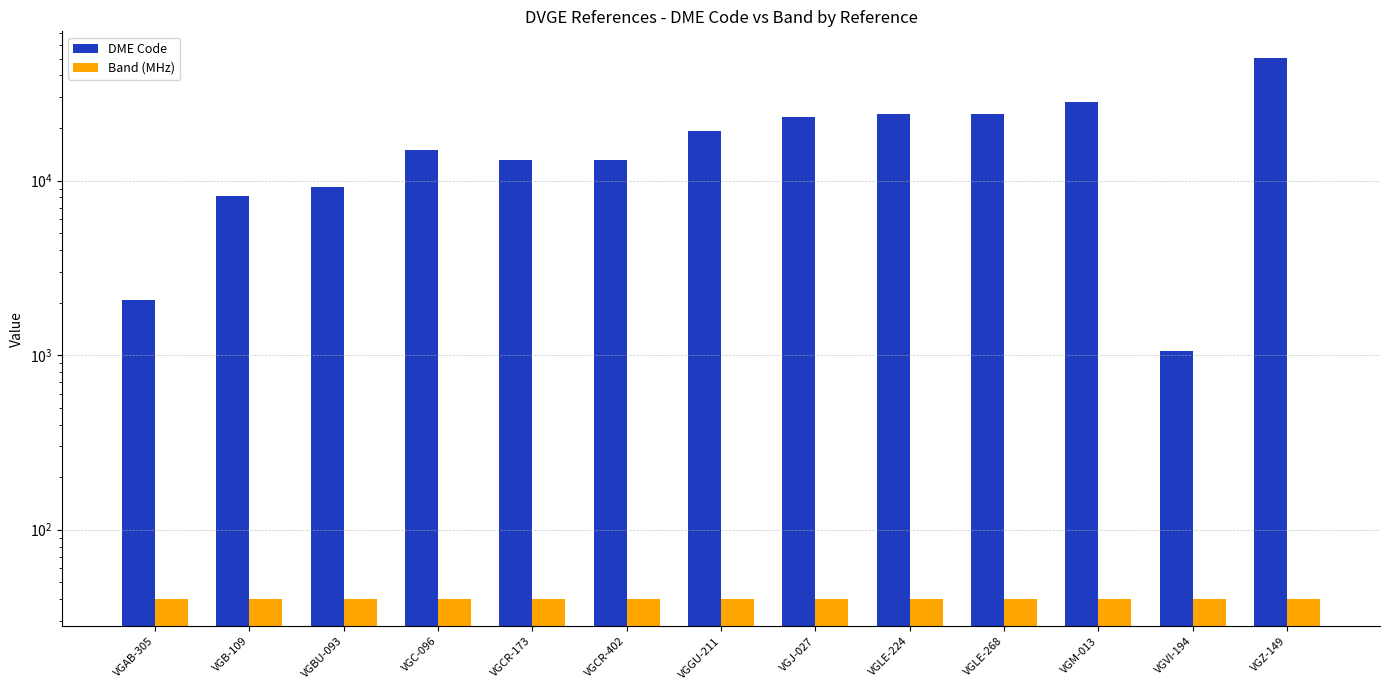

What is the highest value of the DME Code series?

50131